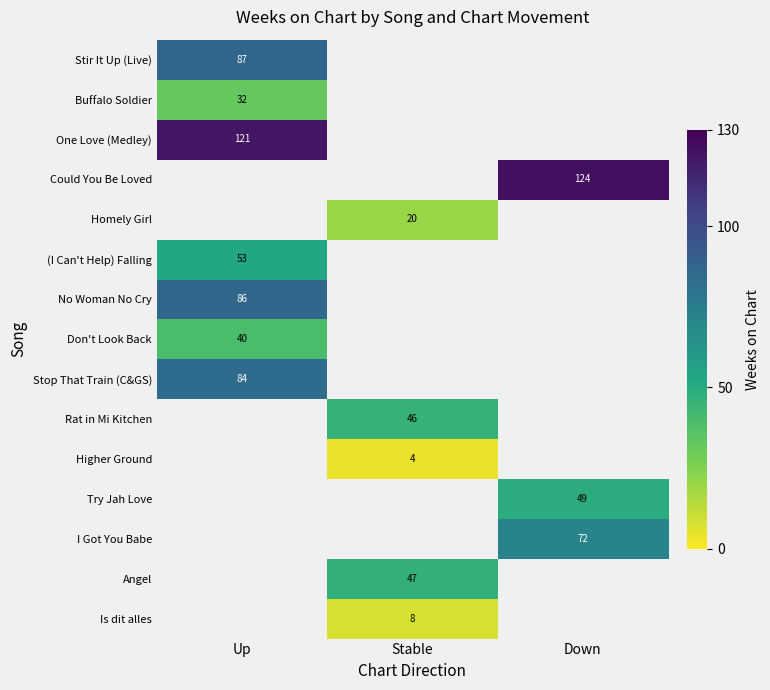

True or false: Try Jah Love has a value of 75 at Down.

False